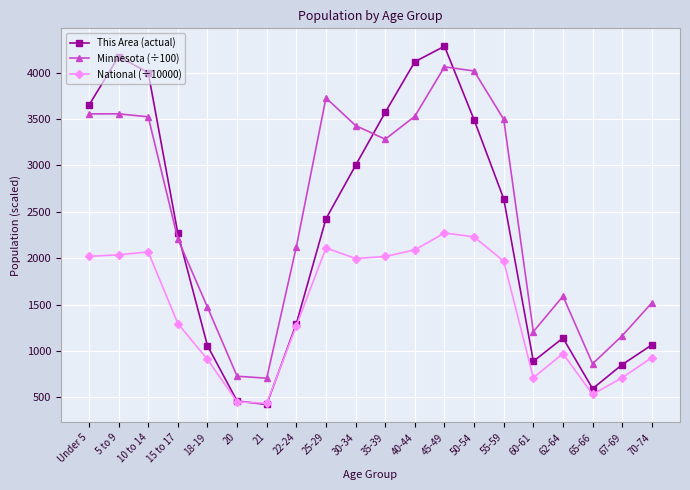

Does the chart display data point markers on the line(s)?

Yes